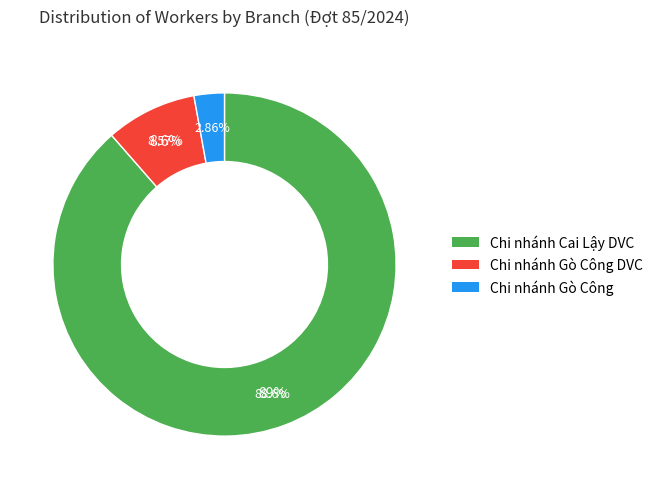

To the nearest percent, what percentage of the pie is Chi nhánh Gò Công?

3%